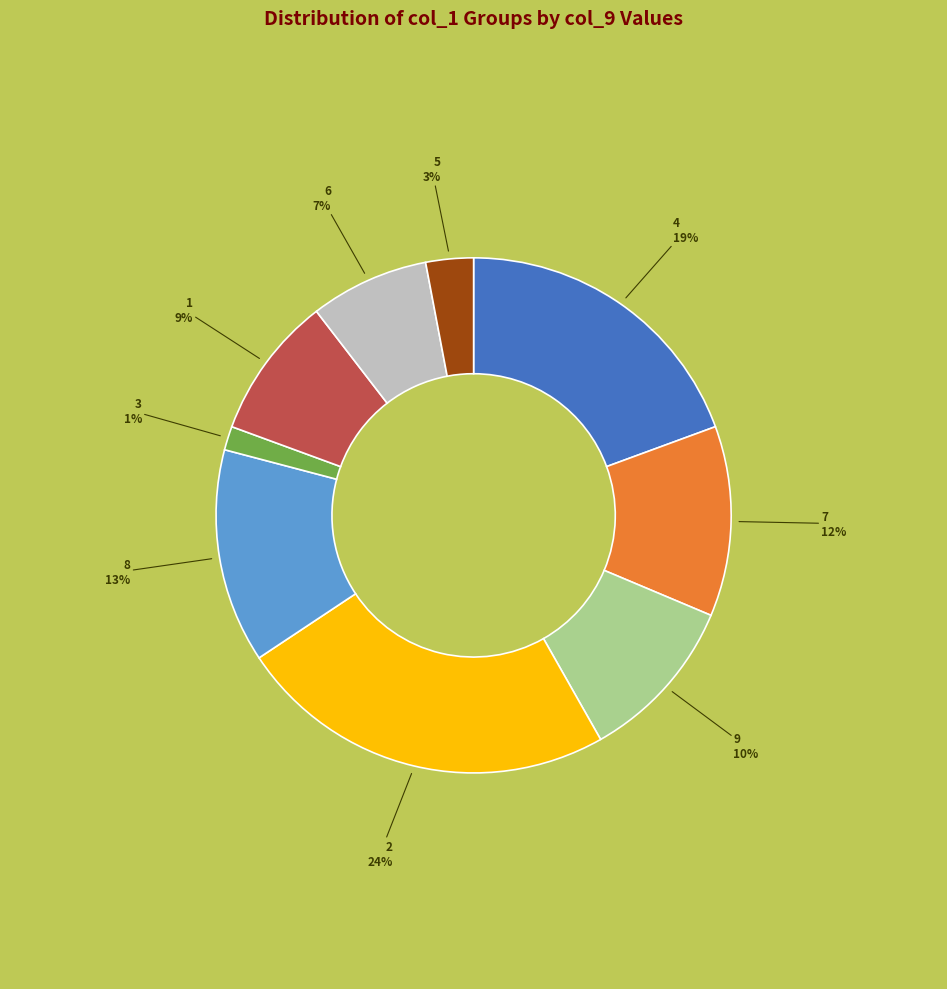

Is there any slice that represents more than half of the pie?

No